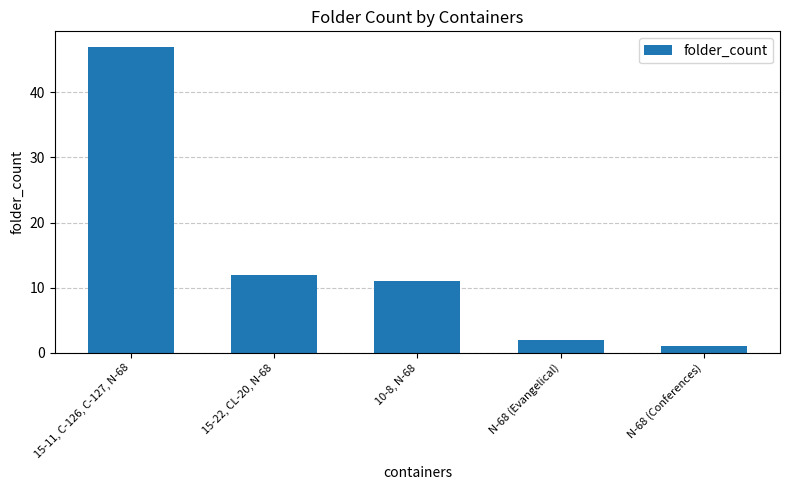

Between 10-8, N-68 and 15-22, CL-20, N-68, which is larger?

15-22, CL-20, N-68